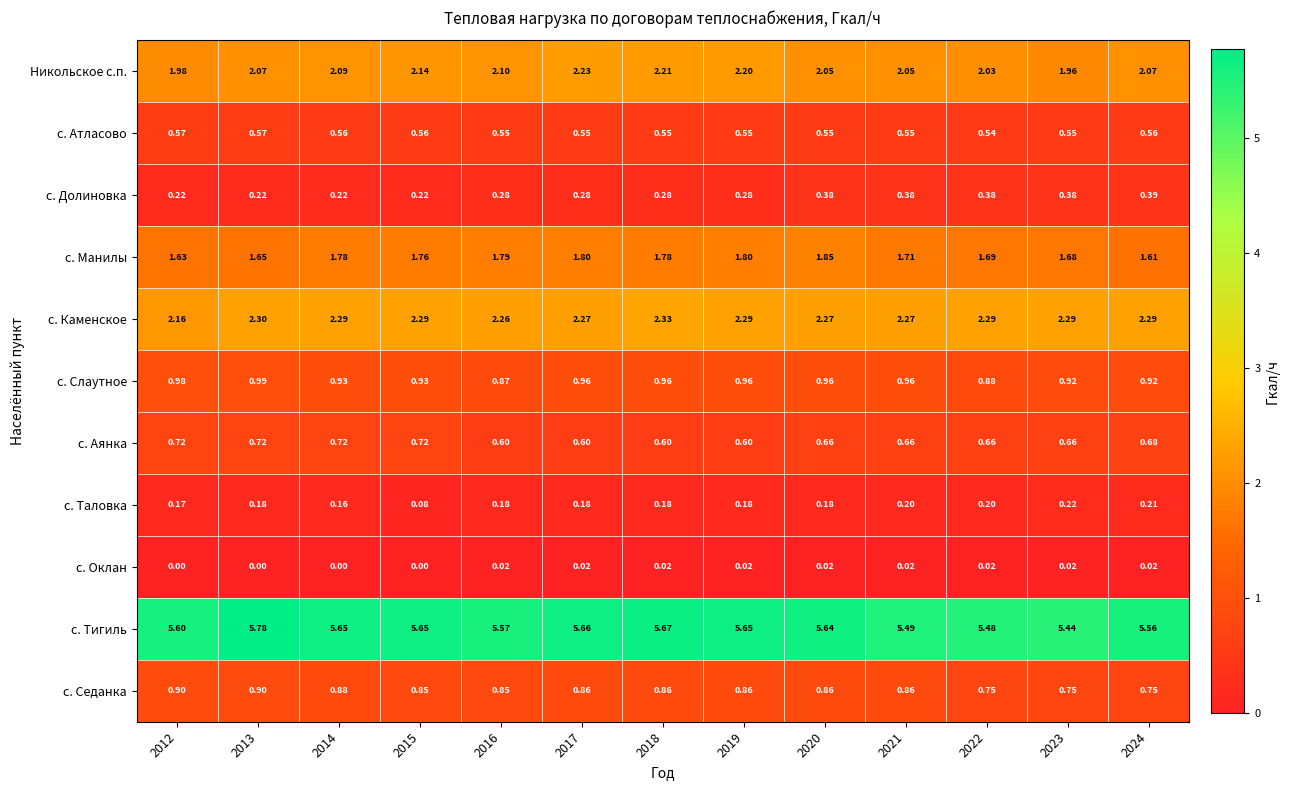

At which category is the sum across all series the highest?

2018